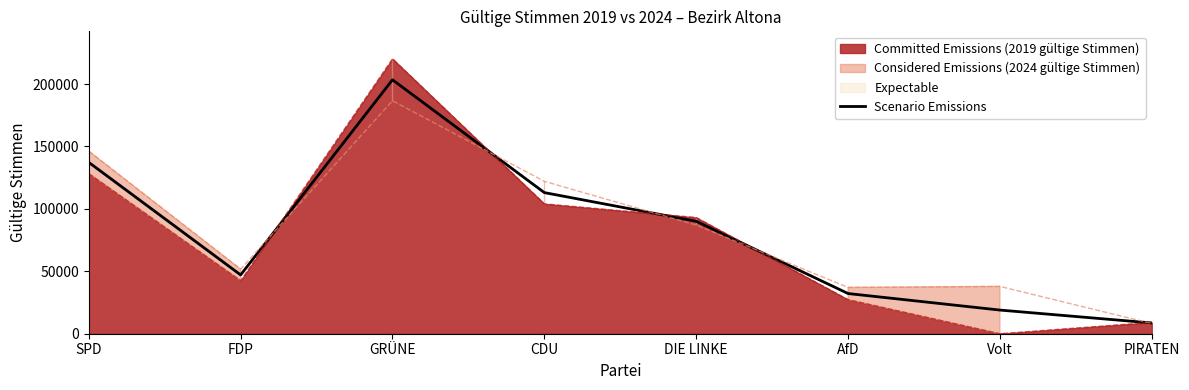

Which label corresponds to the smallest value in the chart?

PIRATEN